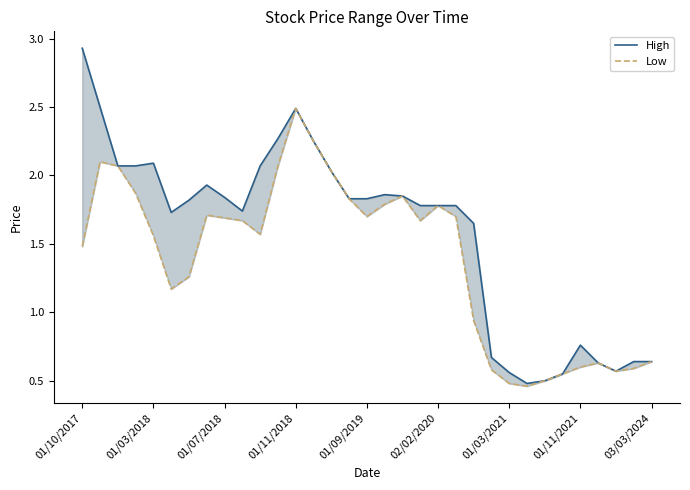

At which label does Low first exceed 1?

01/10/2017